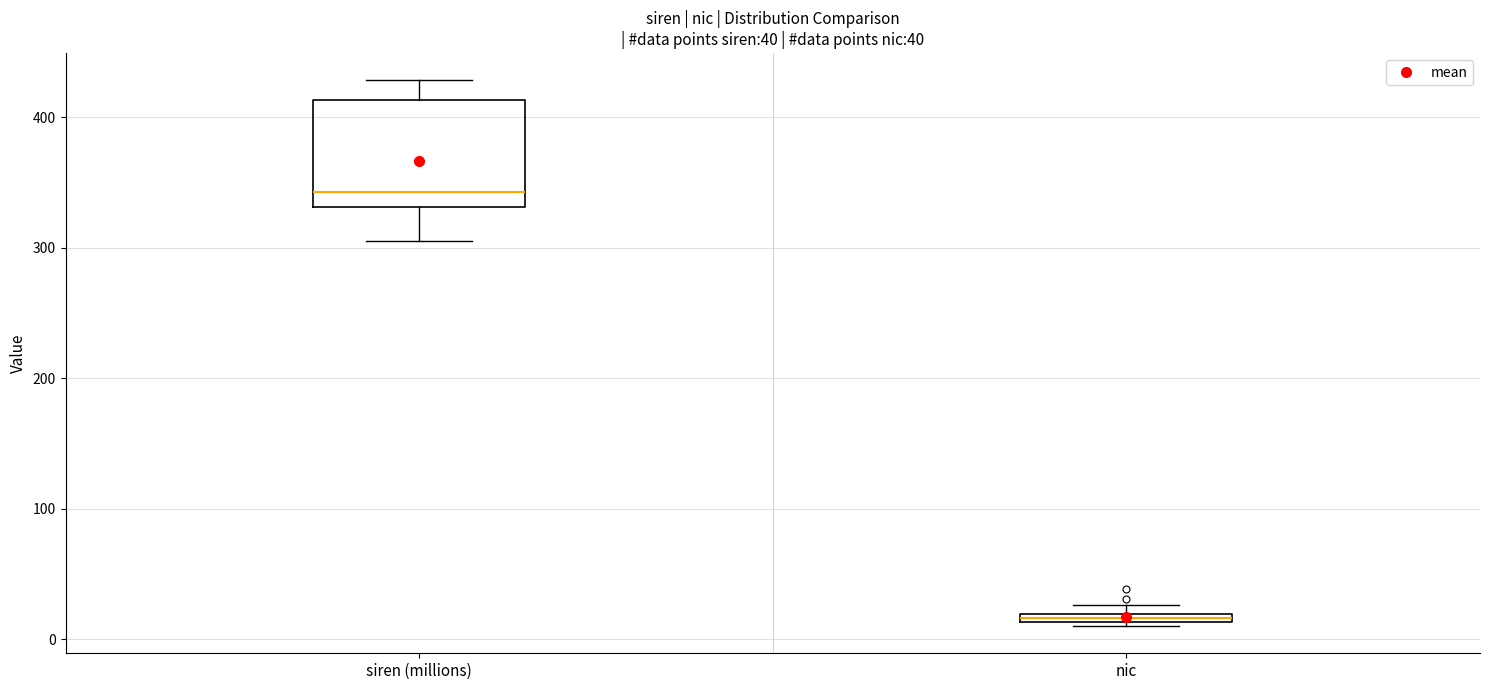

Which box's median line is the highest?

siren (millions)